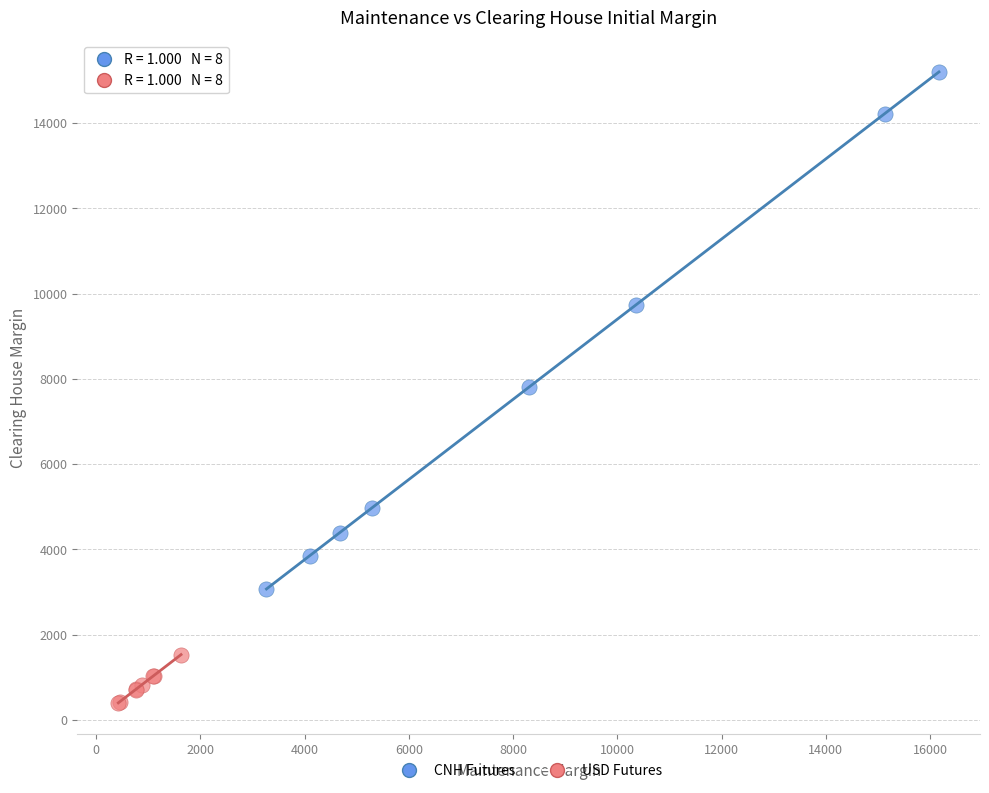

Which series contains the highest Y value?

CNH Futures